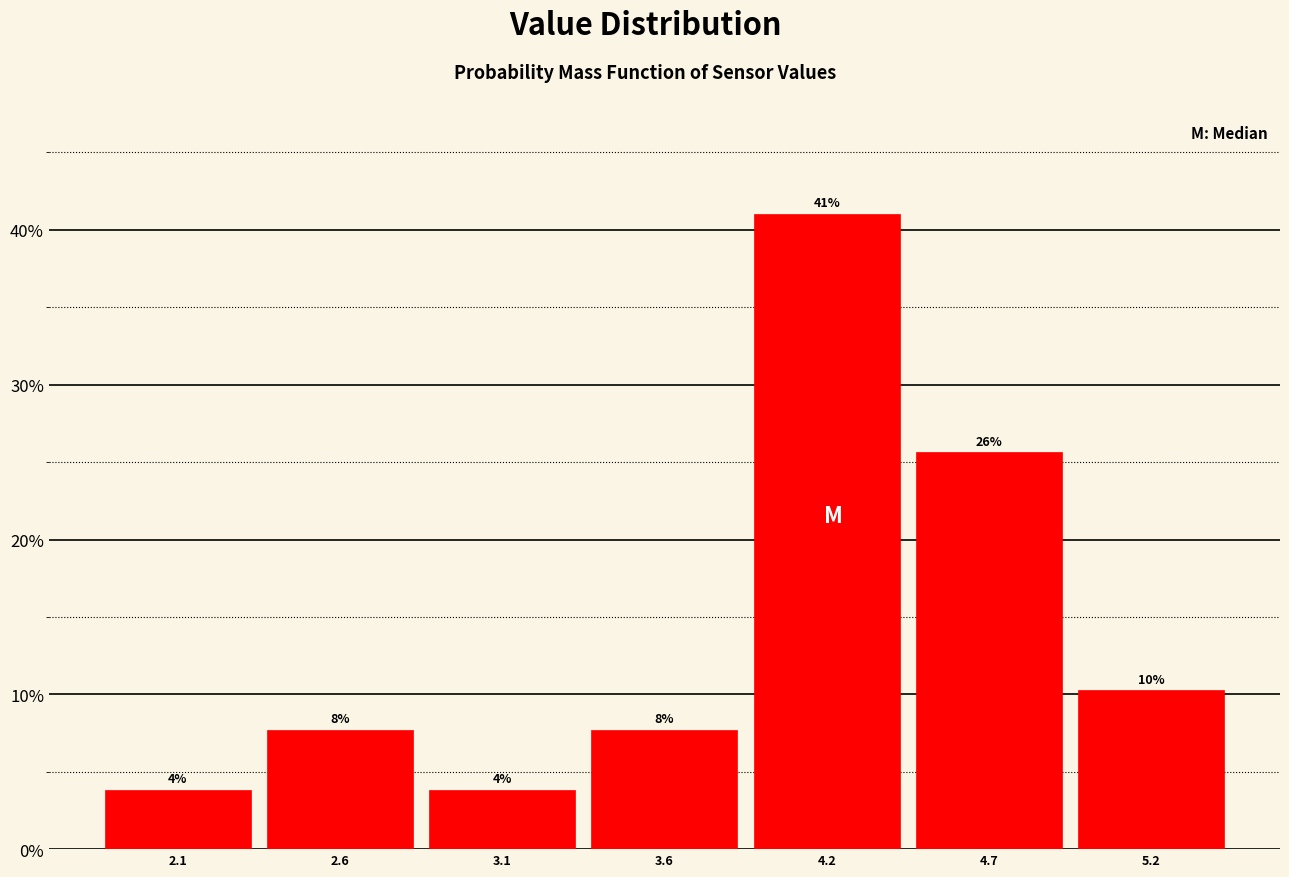

How many bars are there in total?

7